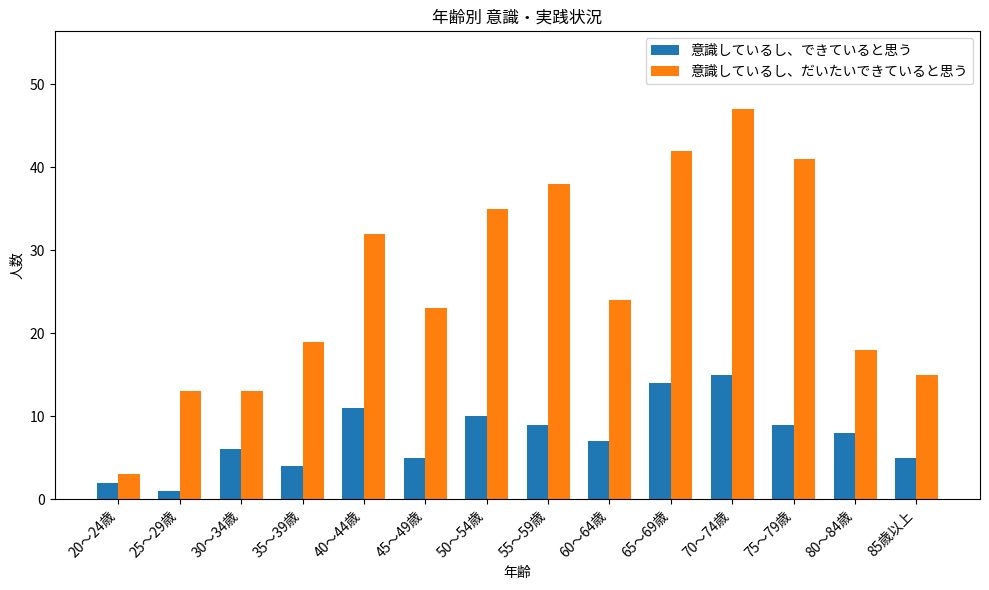

Is the value of 意識しているし、だいたいできていると思う at 85歳以上 greater than the value of 意識しているし、できていると思う at 30～34歳?

Yes